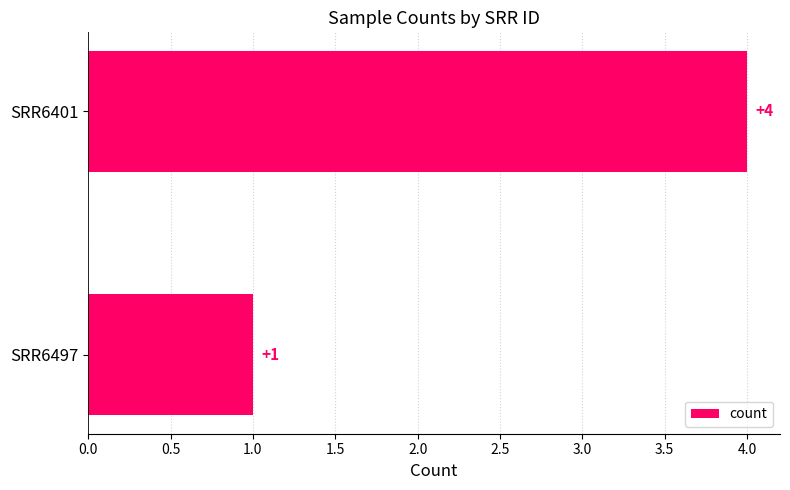

What is the sum of all values?

5